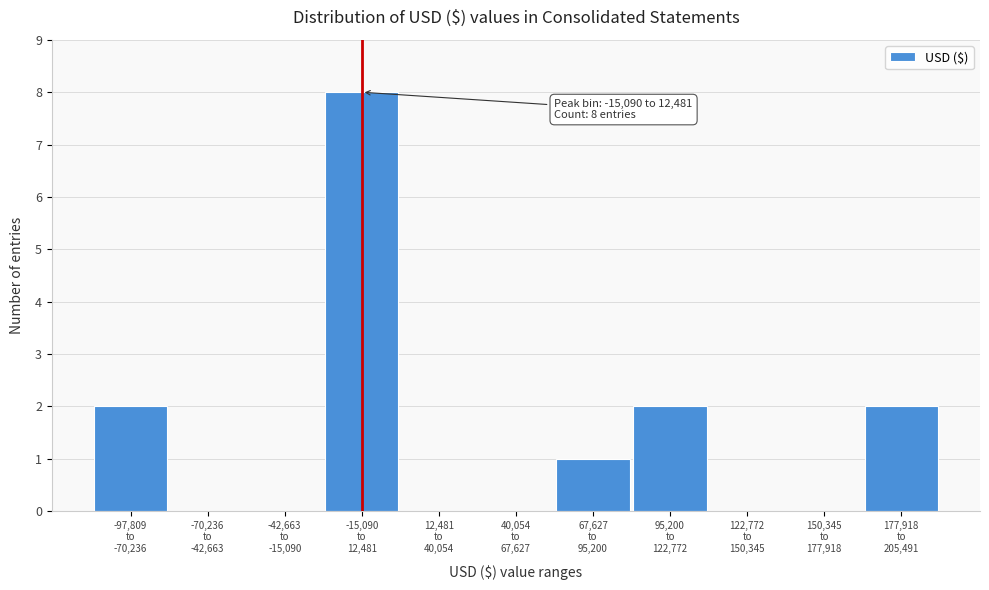

What is the maximum value shown in the chart?

8